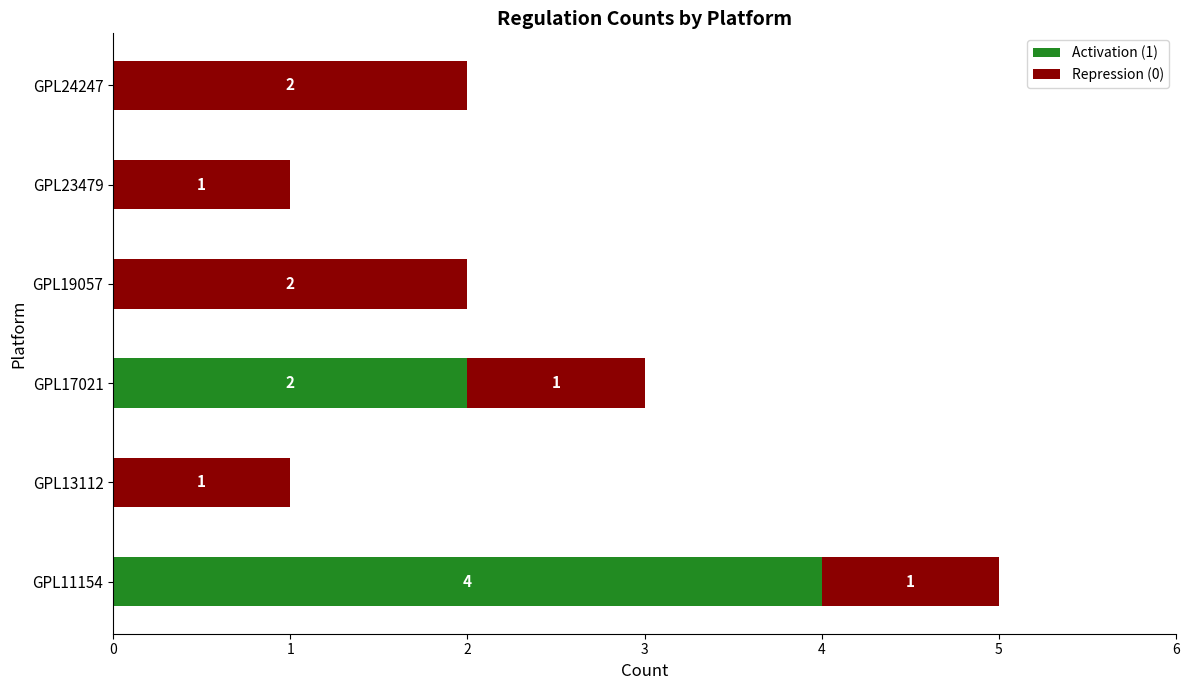

What is the sum of all Activation (1) values?

6